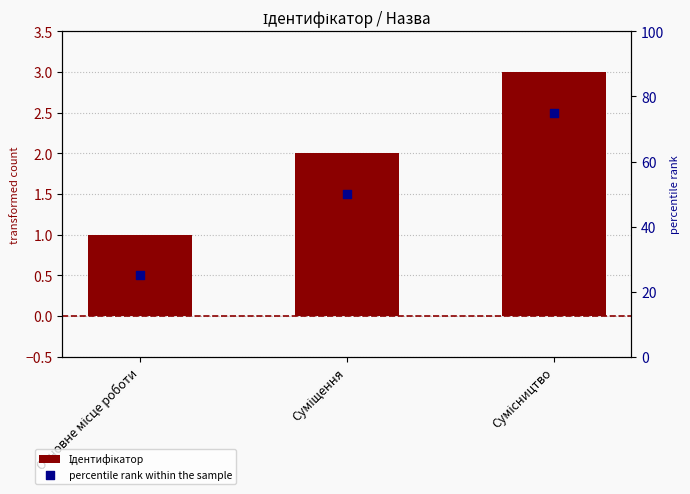

Which series reaches the maximum Y coordinate?

percentile rank within the sample